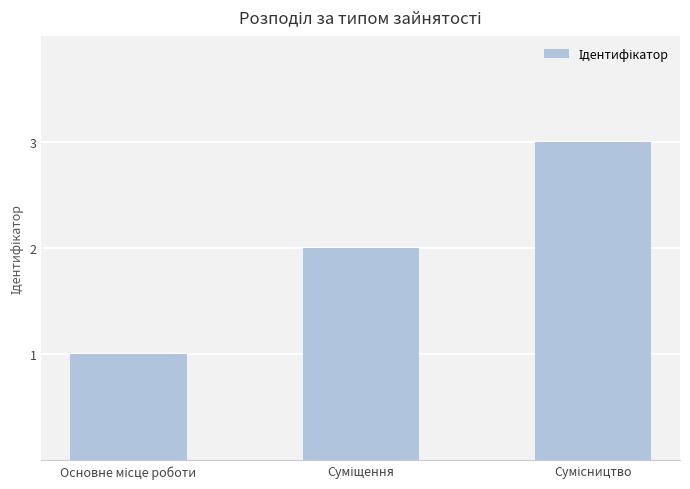

What is the value of the 2nd bar from the left?

2